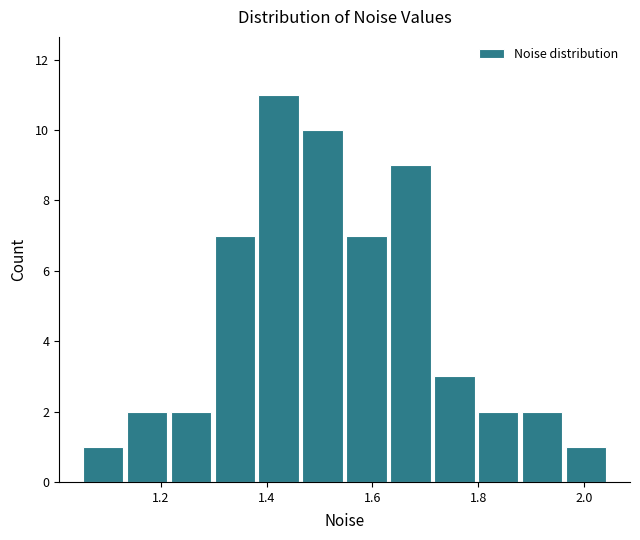

What is the height of the bar covering 1.88 to 1.96 on the x-axis? Neither the bar edges nor the heights are printed on the chart, so give them approximately, as read against the axes.

2